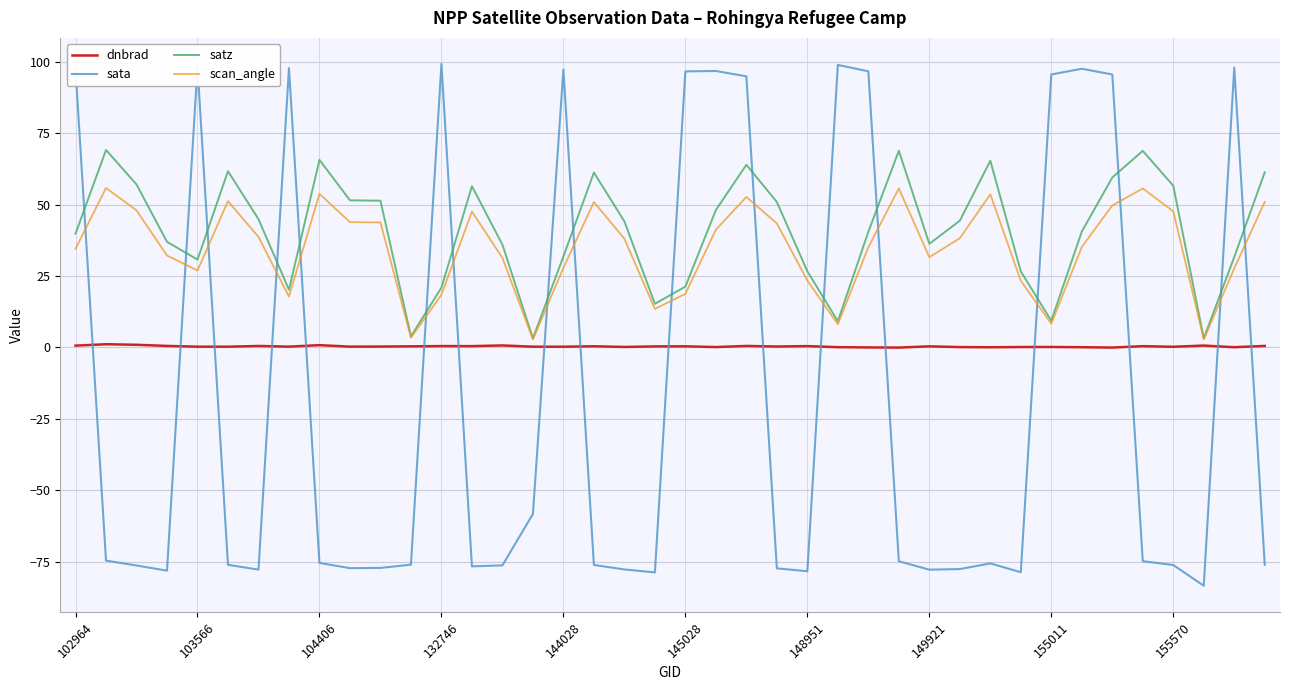

Rank the series by their maximum value, from lowest to highest.

dnbrad, scan_angle, satz, sata